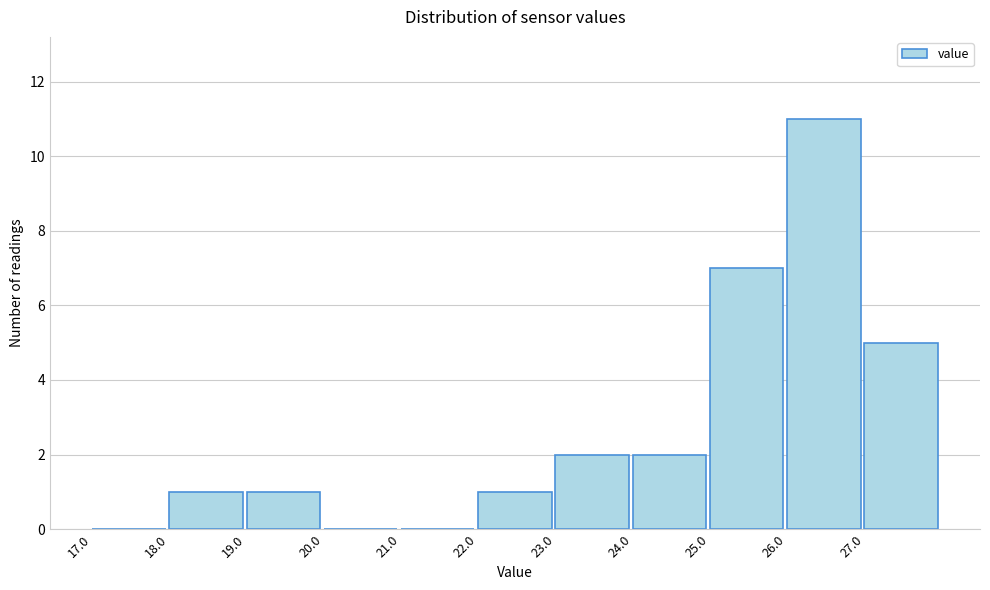

Reading left to right, transcribe this chart: for each bar, give the range it covers on the x-axis and its height. The values are not printed on the chart, so give them approximately, as read against the axis.

17 to 18: 0
18 to 19: 1
19 to 20: 1
20 to 21: 0
21 to 22: 0
22 to 23: 1
23 to 24: 2
24 to 25: 2
25 to 26: 7
26 to 27: 11
27 to 28: 5